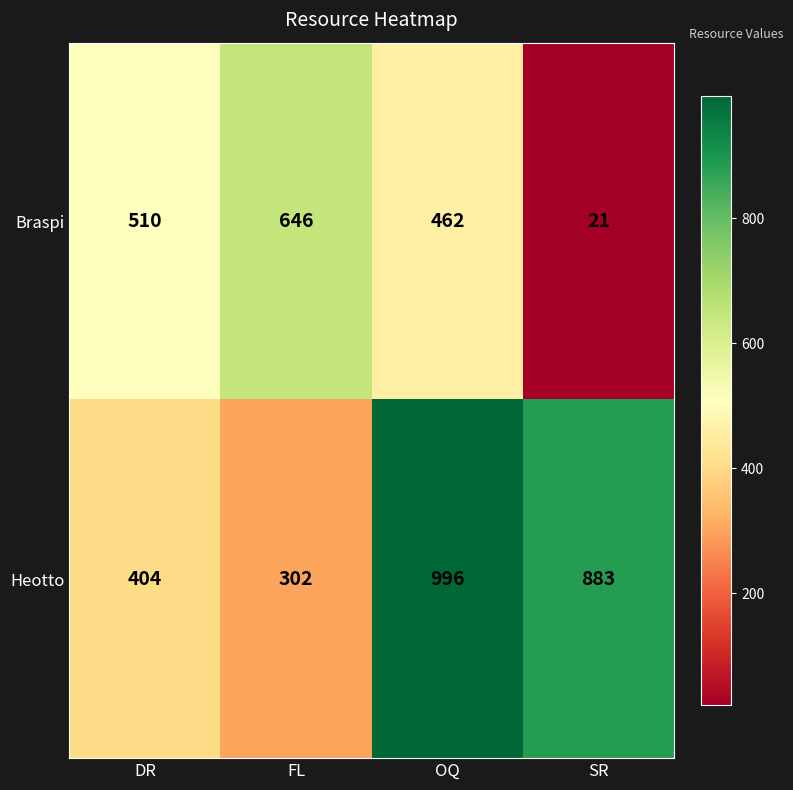

What is the average value of the Heotto series?

646